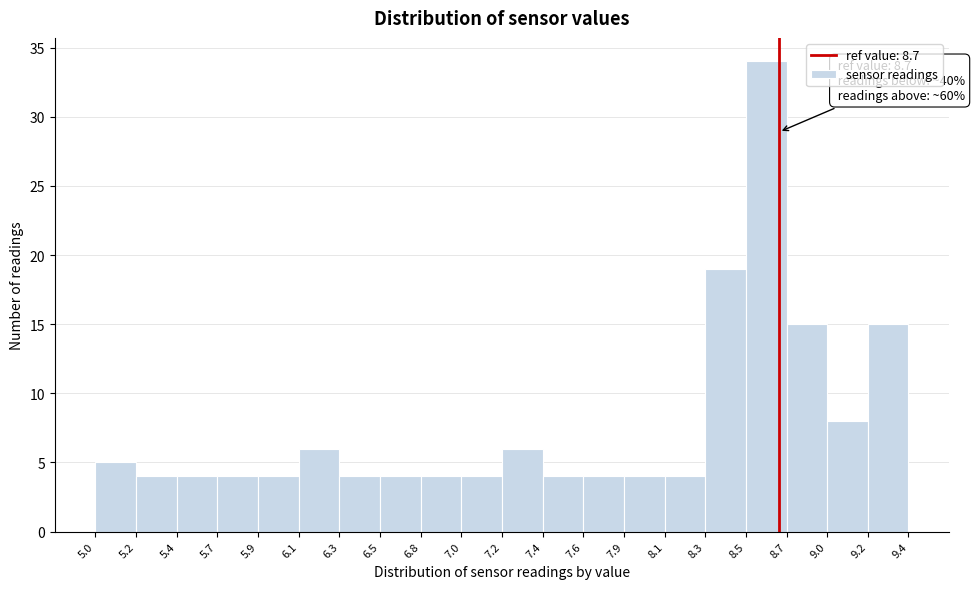

Over which range of the x-axis is the bar tallest?

8.5 to 8.7